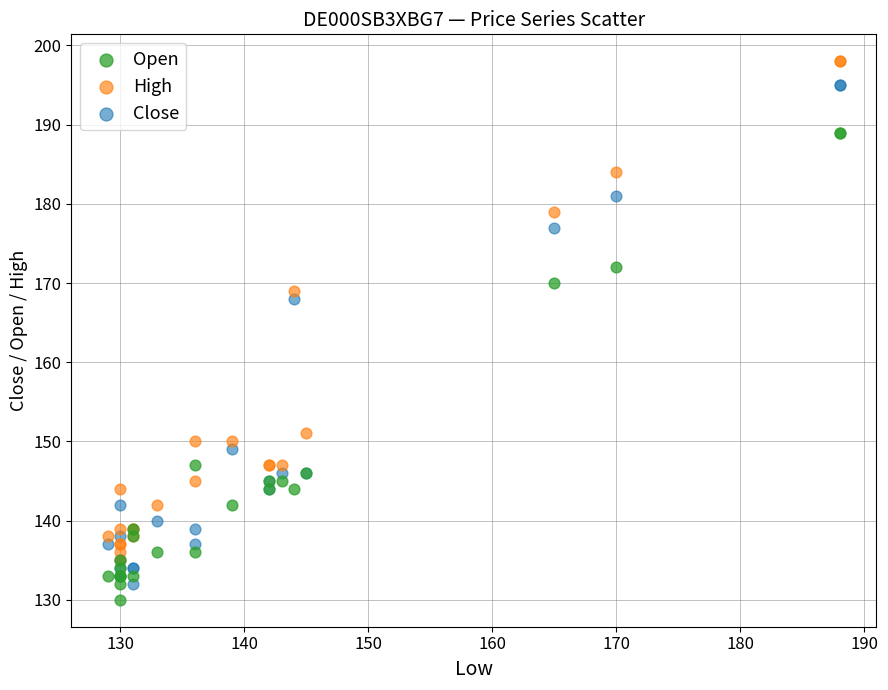

Which series reaches the minimum Y coordinate?

Open